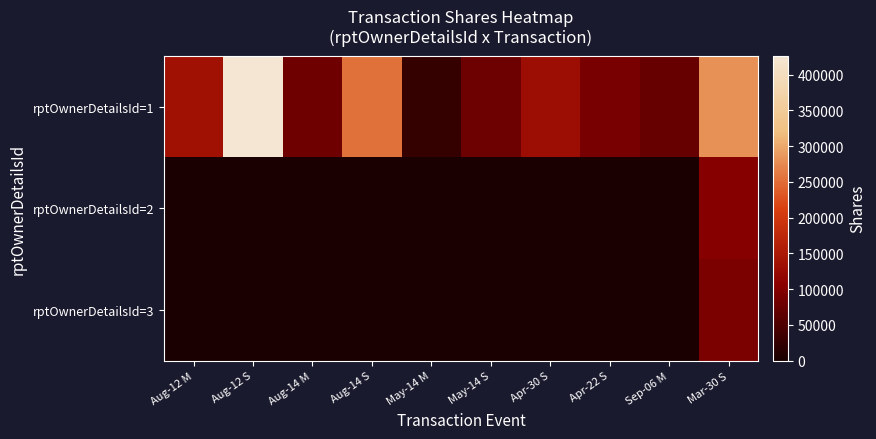

What is the total value across all series at Aug-14 M?

81184